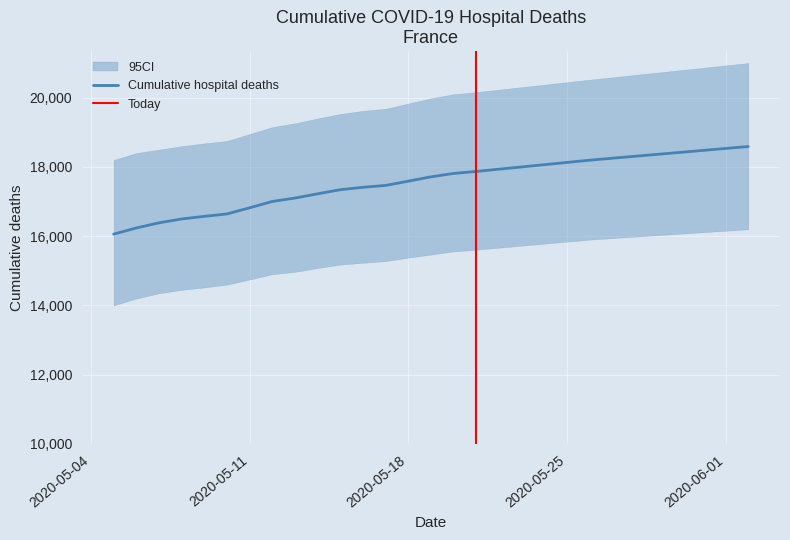

What is the difference between the values at 2020-05-13 and 2020-05-08?

604